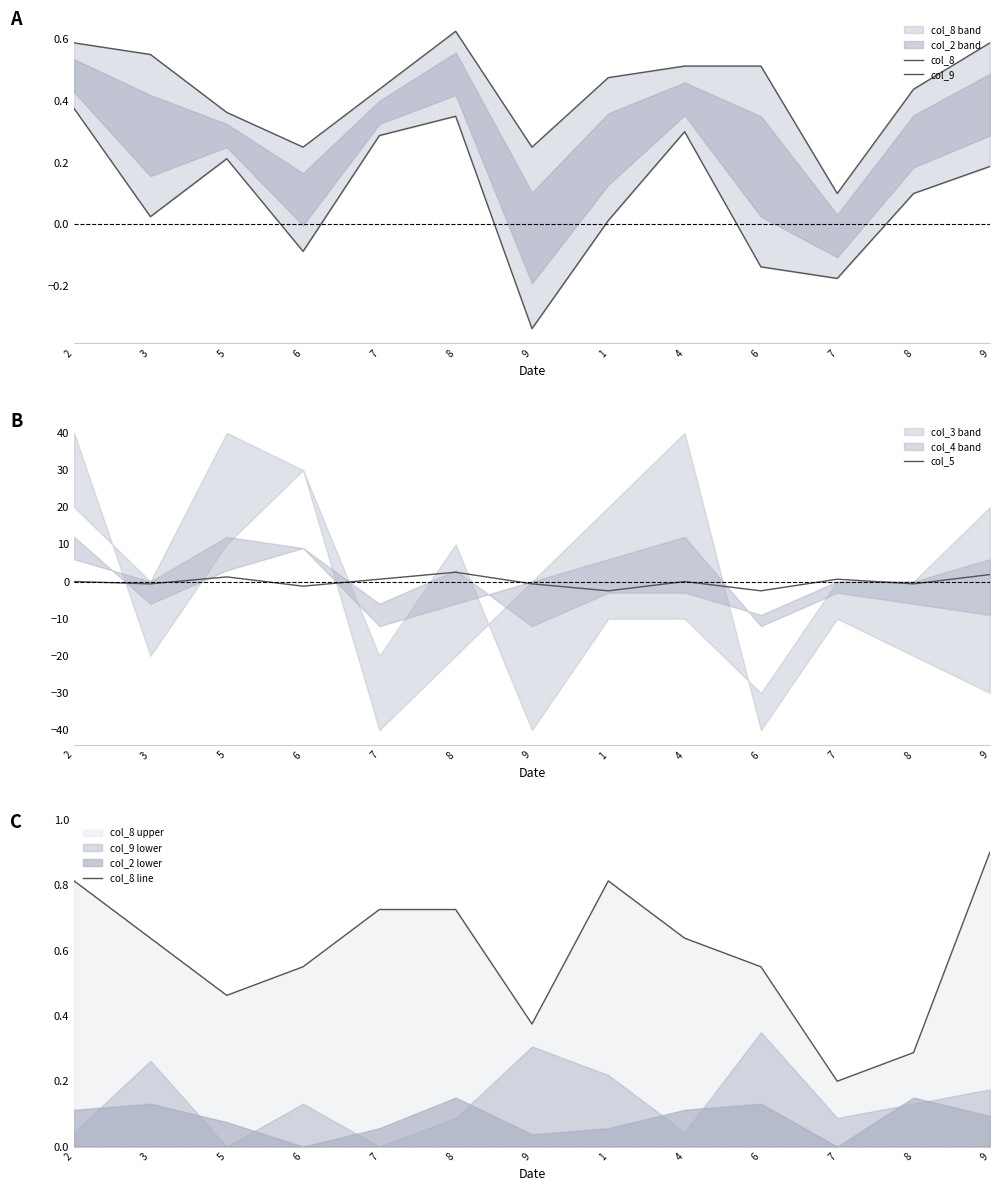

Does the chart display data point markers on the line(s)?

No